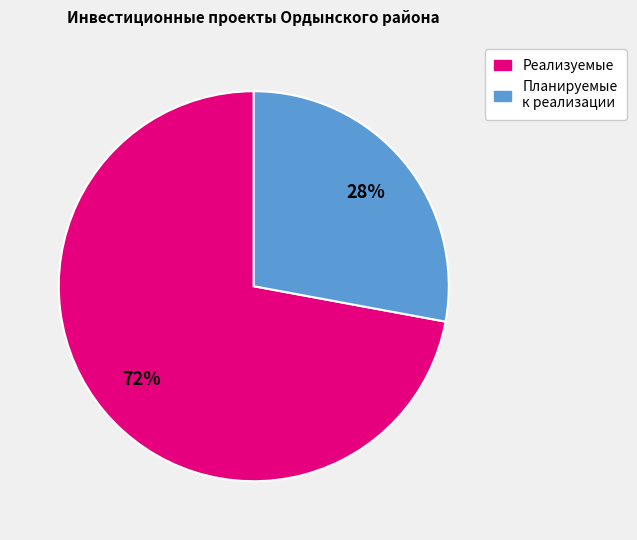

How many slices are in this pie chart?

2